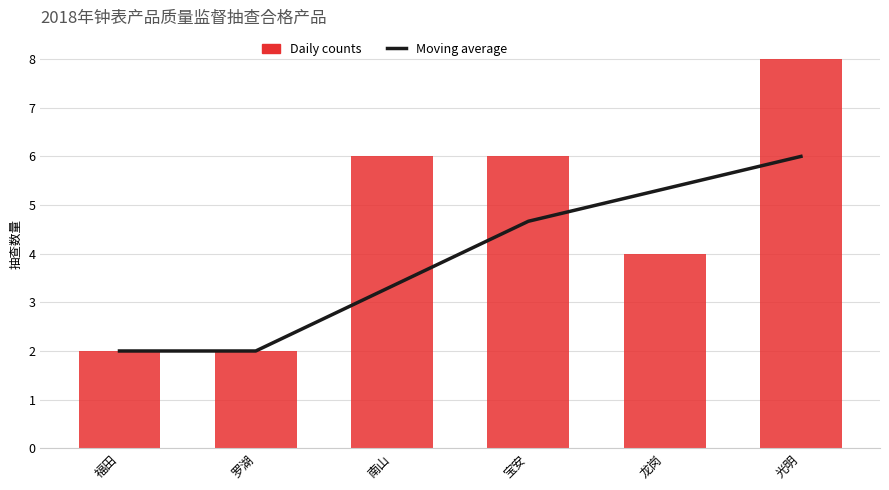

Which category has the highest value in the Daily counts series?

光明